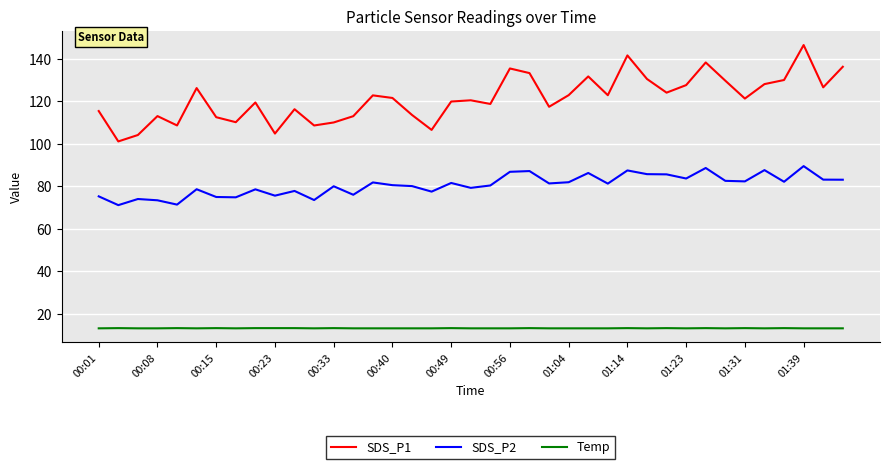

True or false: Temp and SDS_P2 intersect in this chart.

False